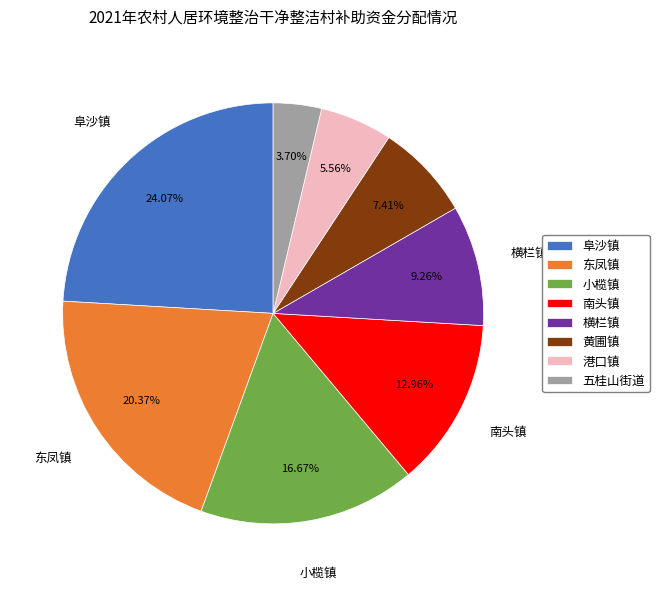

Does 黄圃镇 account for over 50% of the chart?

No